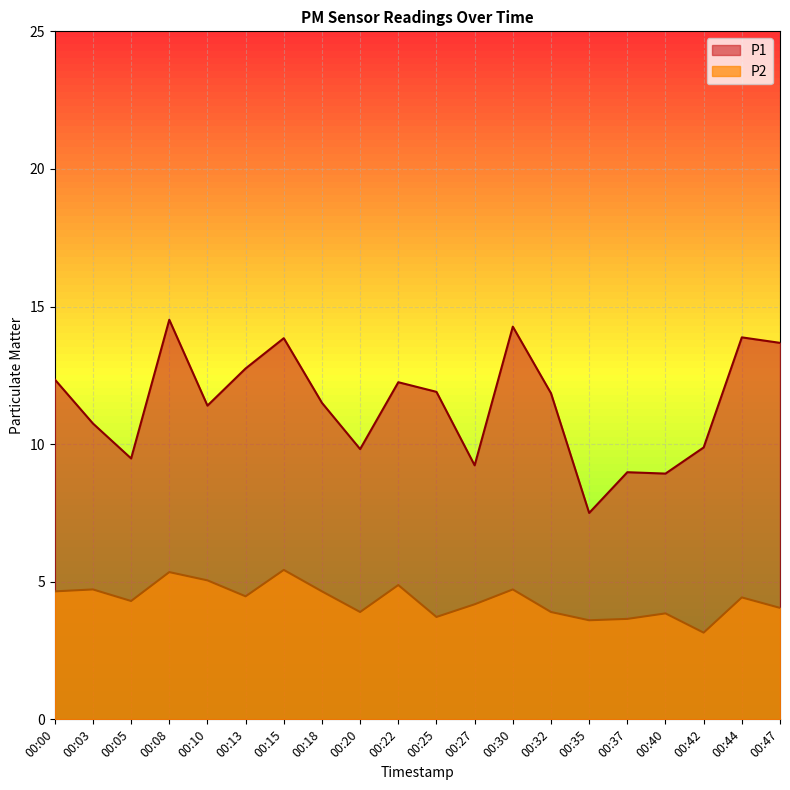

In P2, how many points are higher than both neighbors (excluding endpoints)?

7